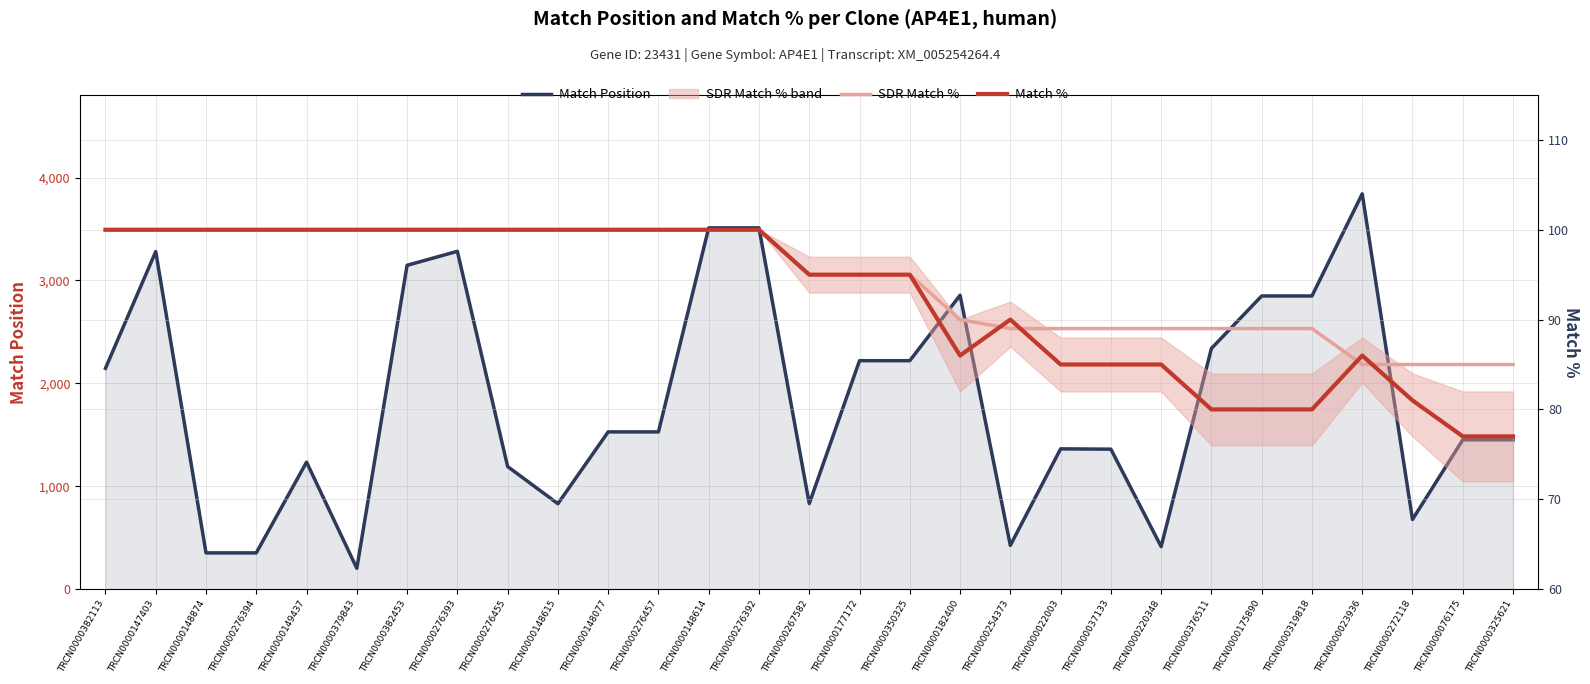

Where does the Match % series first go above 95?

TRCN0000382113